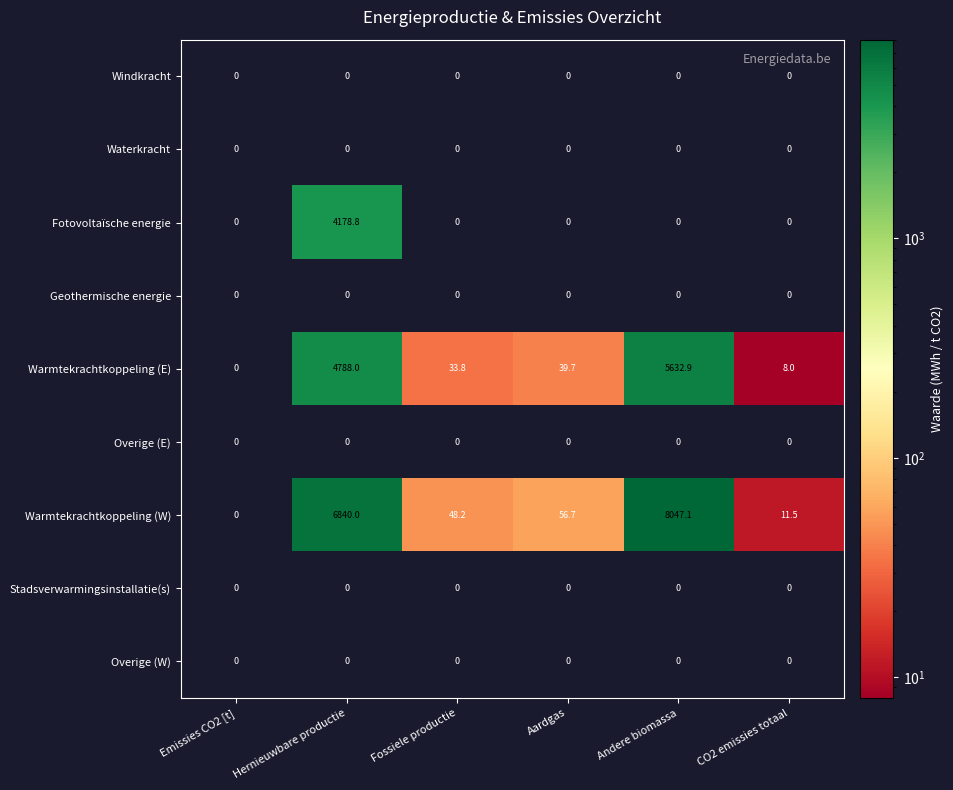

What is the greatest value displayed?

8047.1